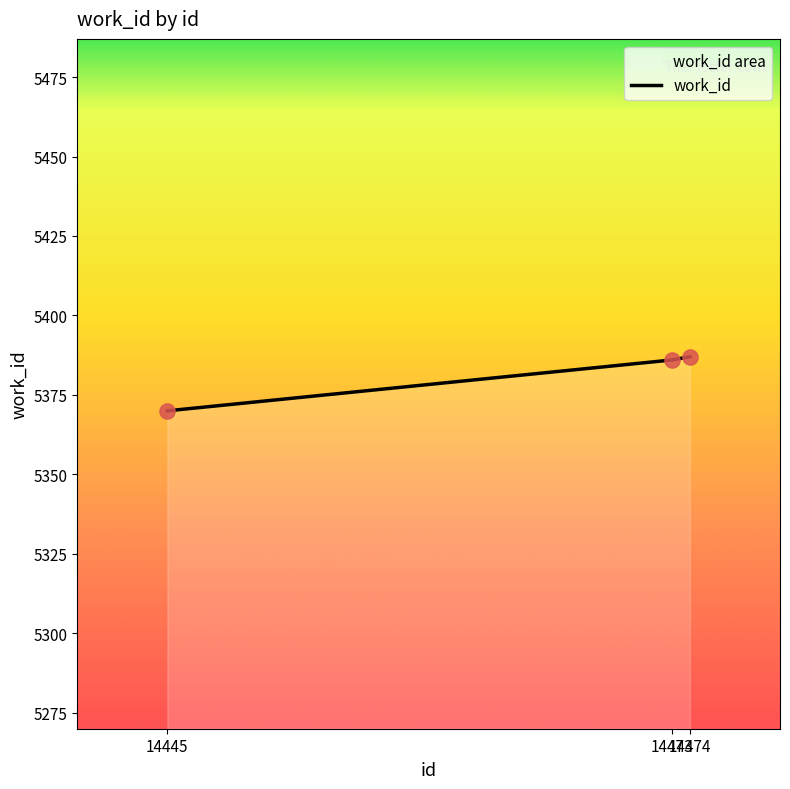

What is the change in value from 14445 to 14473?

+16